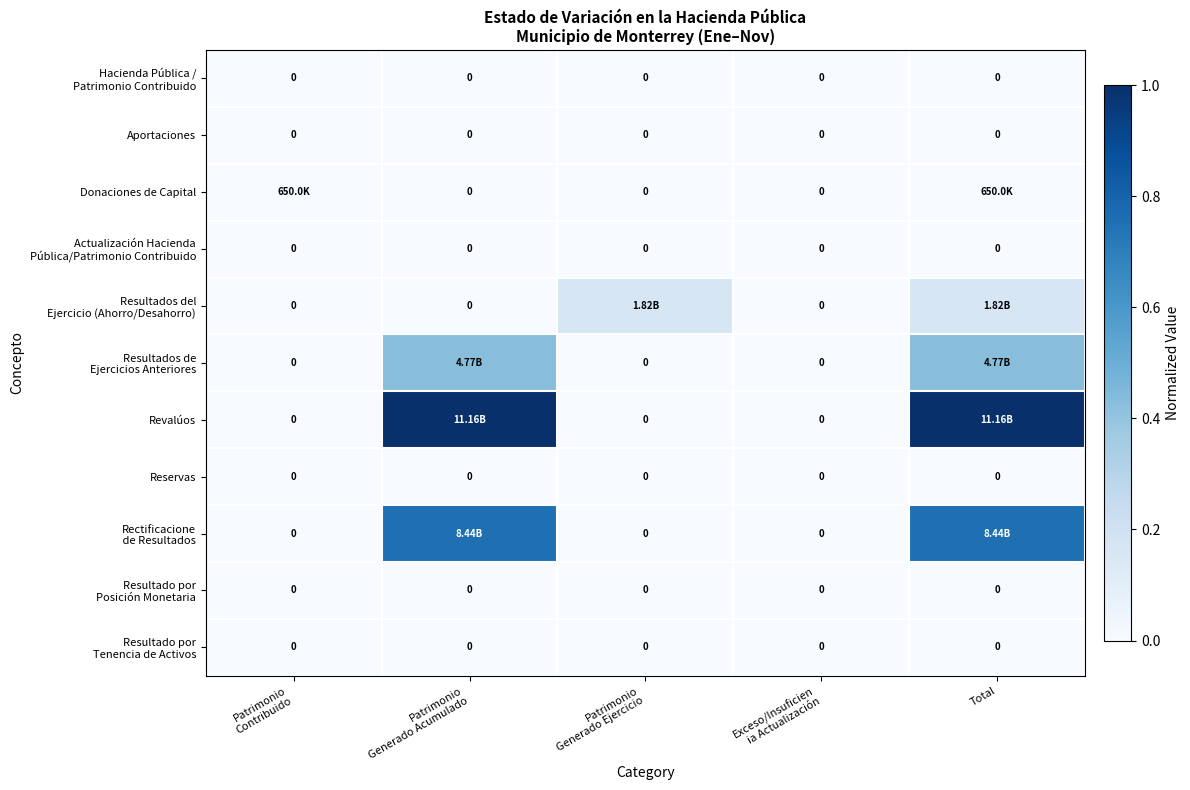

Between Patrimonio Generado Ejercicio and Total, which series saw the biggest shift?

Revalúos